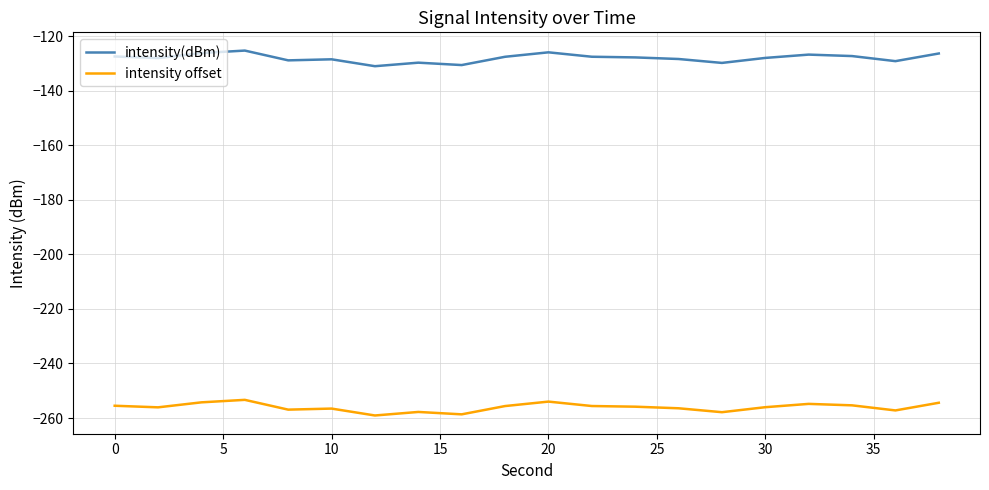

True or false: intensity(dBm) and intensity offset intersect in this chart.

False